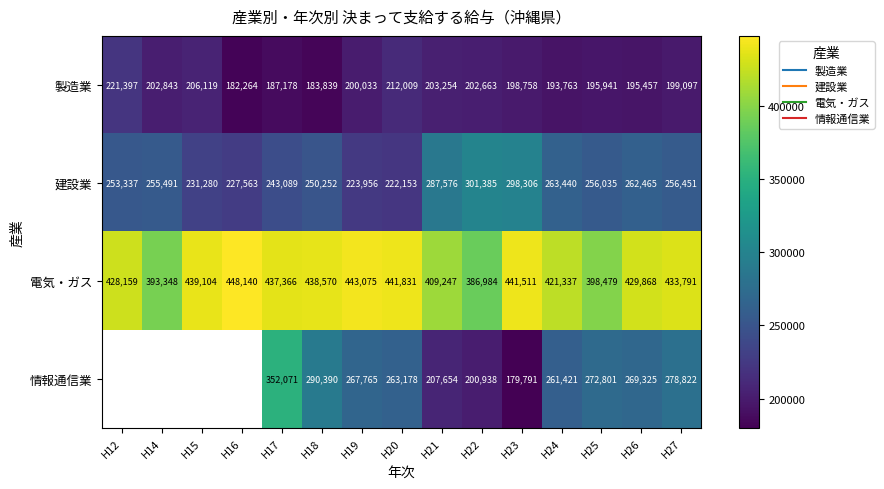

List the labels in order of 建設業 value, smallest first.

H20, H19, H16, H15, H17, H18, H12, H14, H25, H27, H26, H24, H21, H23, H22